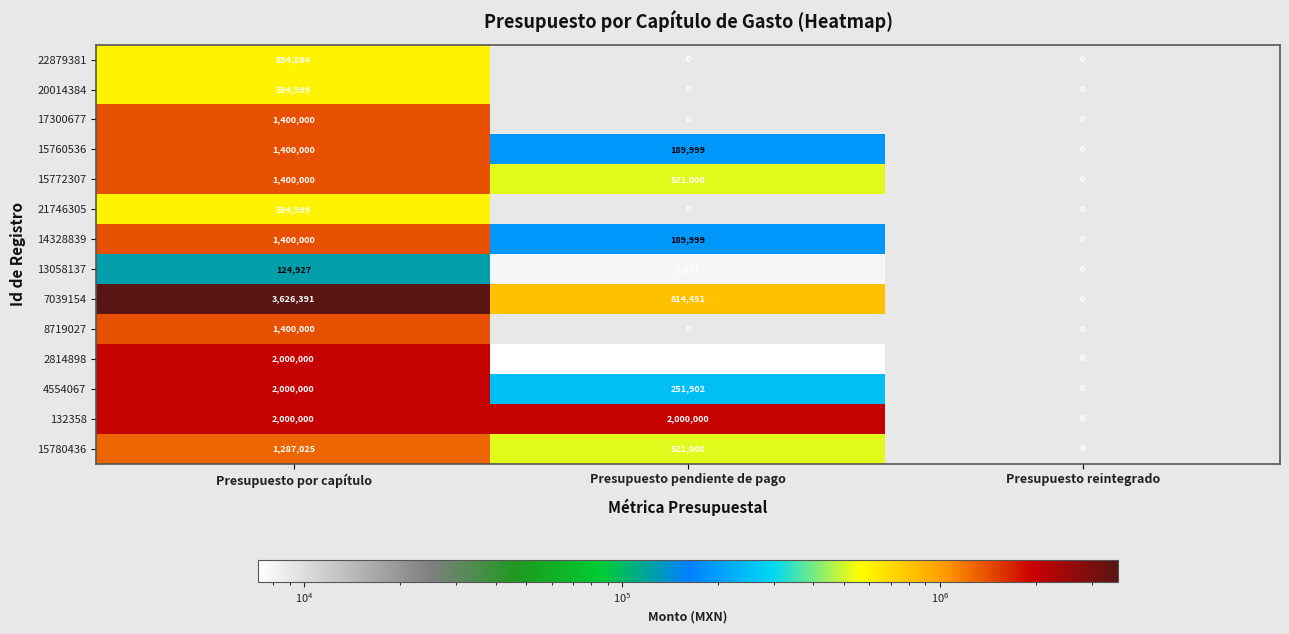

Rank the categories by 15760536 value from highest to lowest.

Presupuesto por capítulo, Presupuesto pendiente de pago, Presupuesto reintegrado